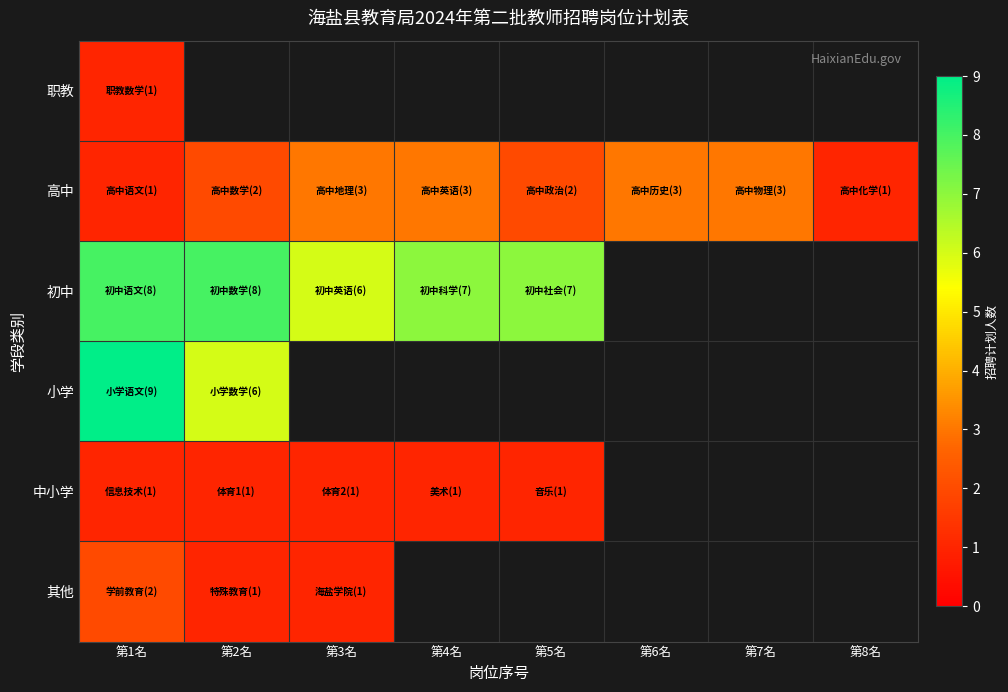

Which series has the largest range (max minus min)?

小学